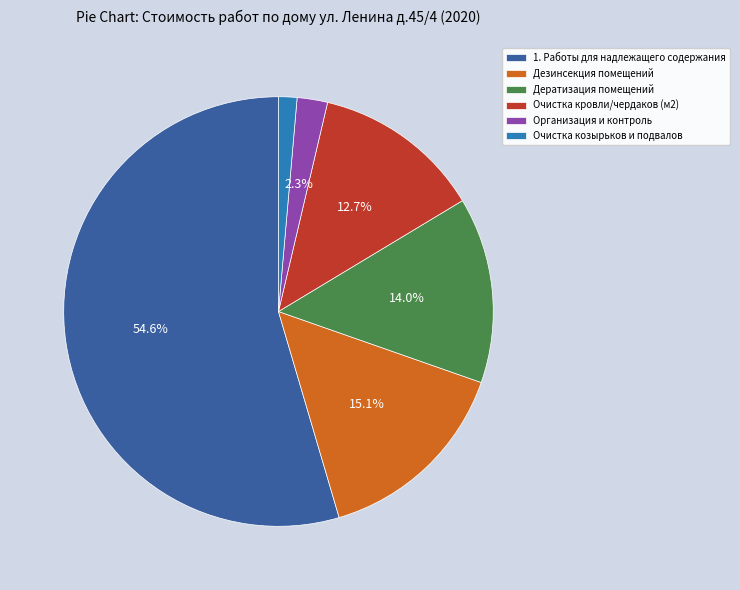

To the nearest percent, what is the combined percentage of 1. Работы для надлежащего содержания and Организация и контроль?

57%